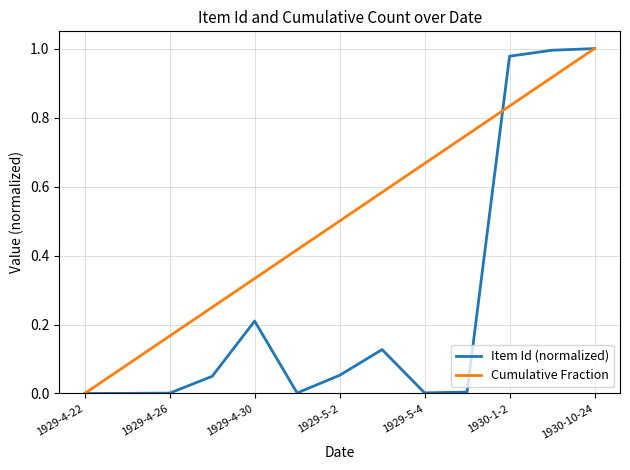

List the series in order of their overall mean, lowest first.

Item Id (normalized), Cumulative Fraction